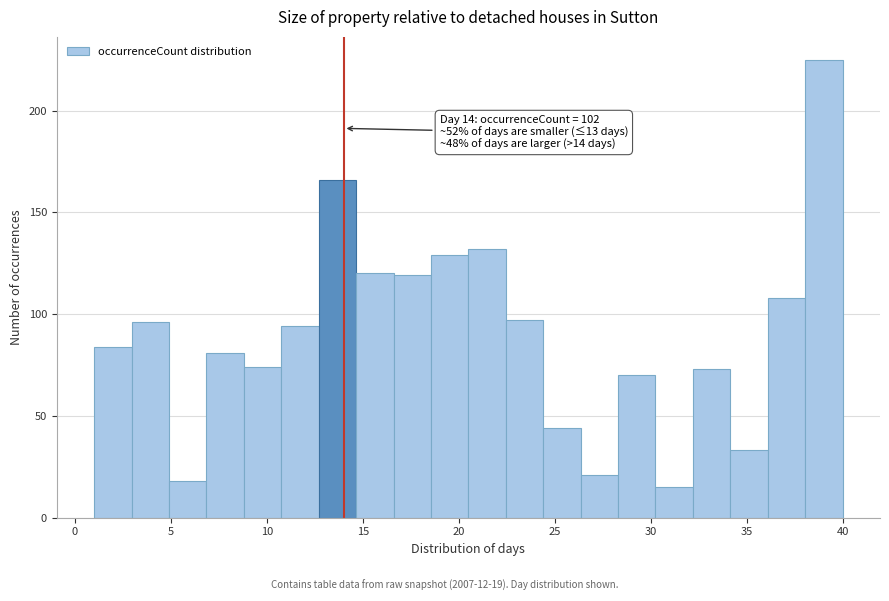

Around what value on the x-axis is the tallest bar? Give the approximate position of its centre, as read against the axis.

39.0